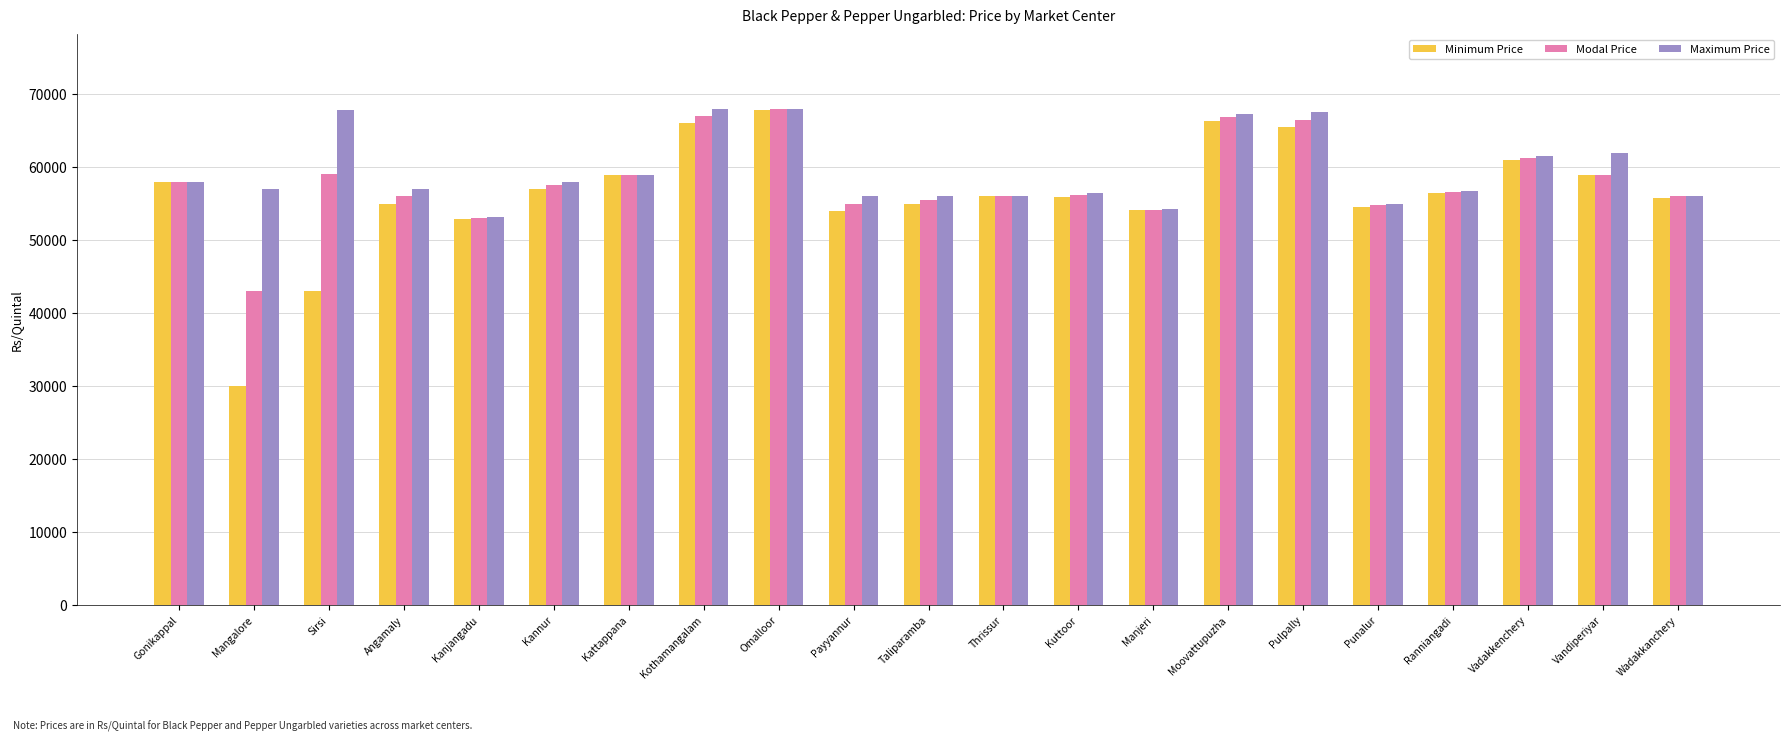

Is it true that Modal Price equals 68000 at Omalloor?

True